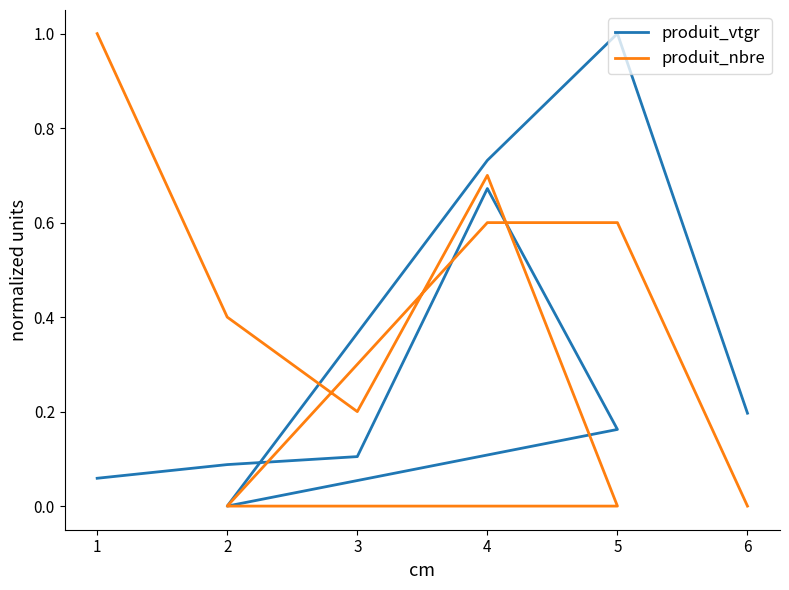

What is the sum of all produit_nbre values?

3.5